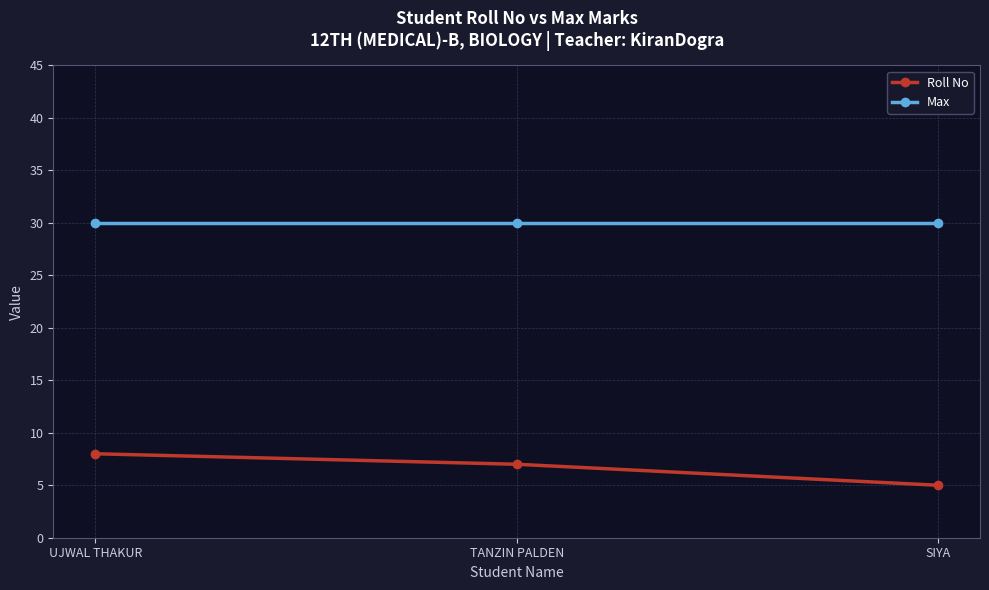

Is the value of Roll No at UJWAL THAKUR greater than the value of Max at TANZIN PALDEN?

No